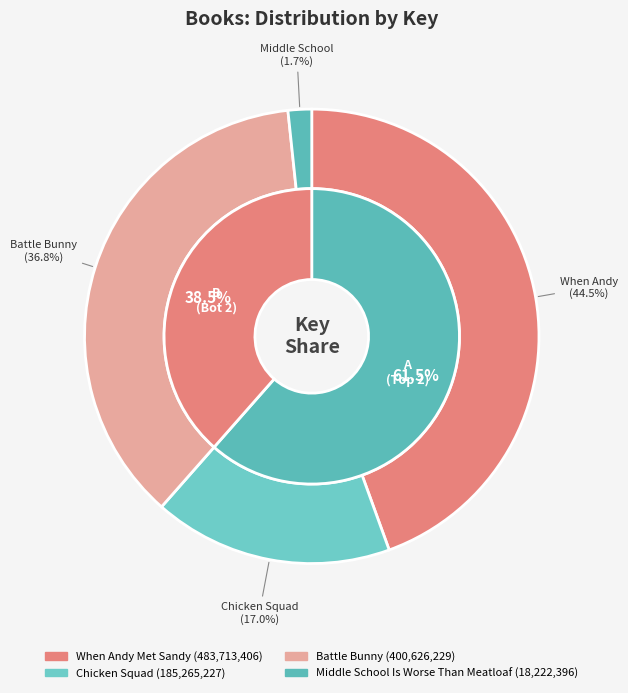

To the nearest percent, what portion does Middle School Is Worse Than Meatloaf represent?

2%